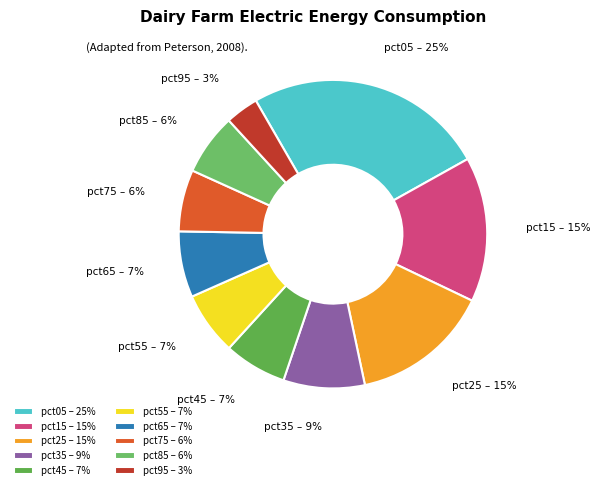

To the nearest percent, what is the difference between the largest and smallest slice percentages?

22%